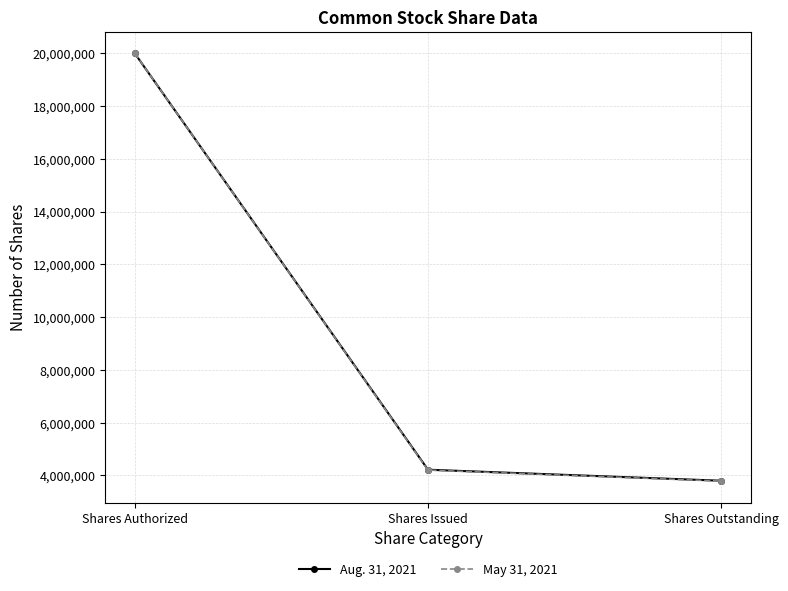

Which series has the largest range (max minus min)?

May 31, 2021